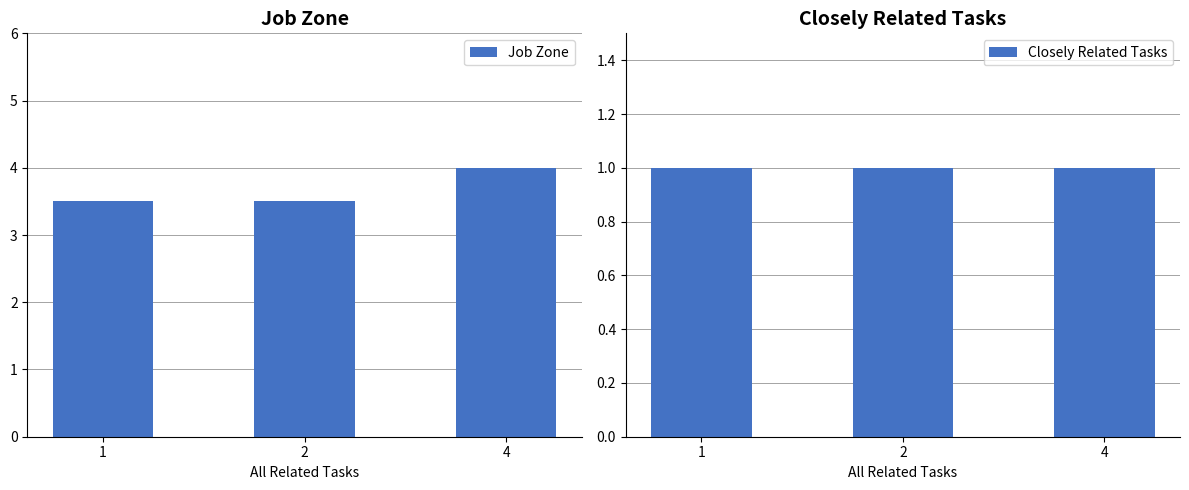

At how many categories does at least one series exceed 2?

3